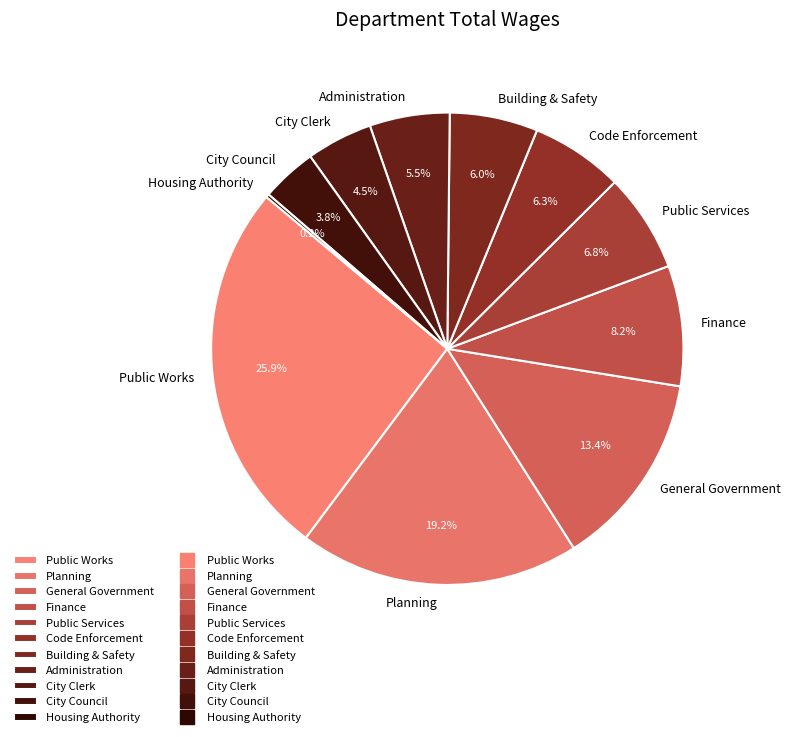

Is there a majority slice in this chart?

No